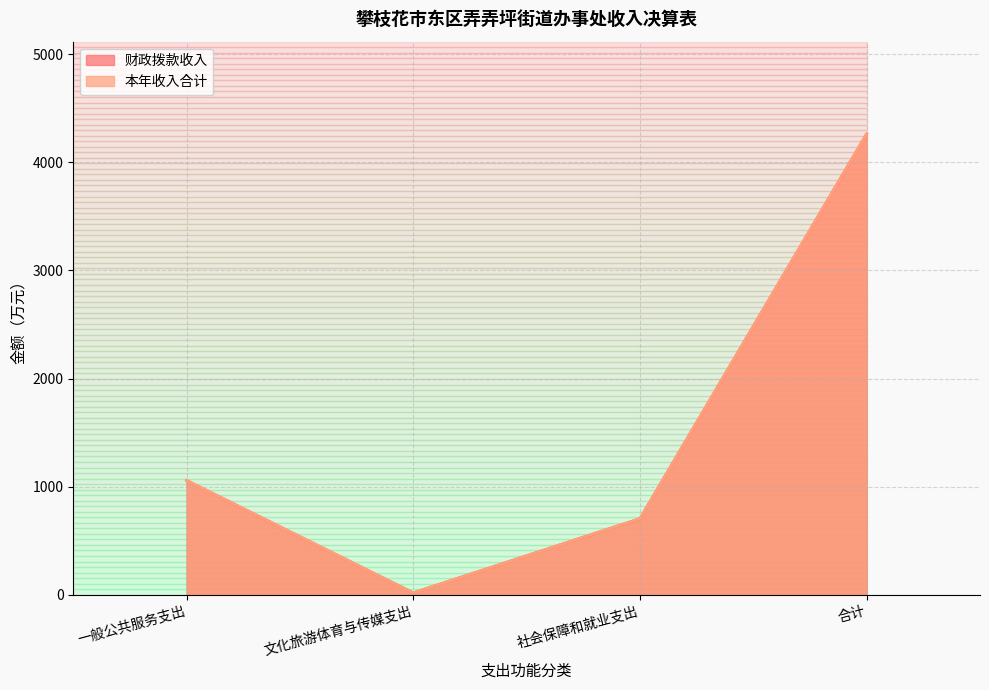

How many lines are shown in the chart?

2